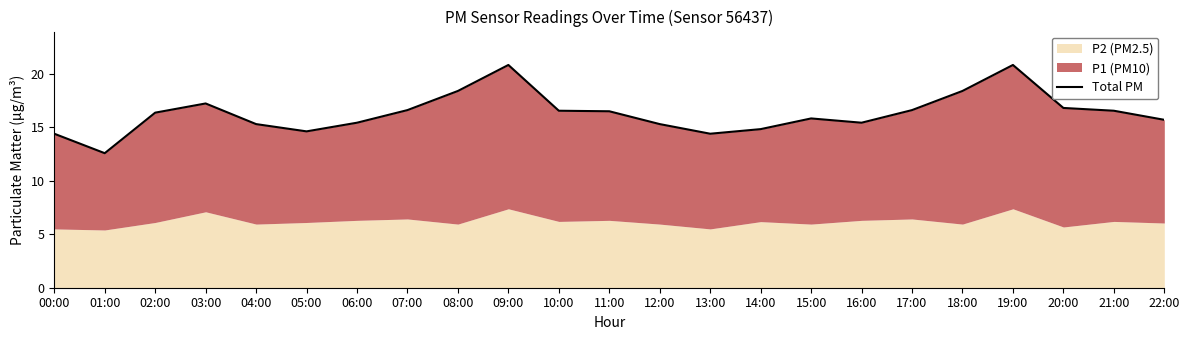

What position from the left is 10:00?

11